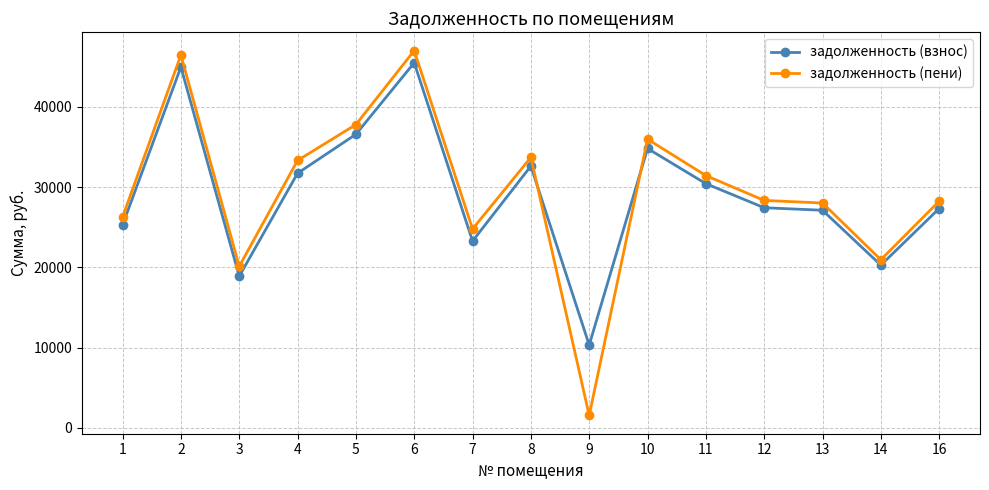

At which category does the chart reach its peak across all series?

6